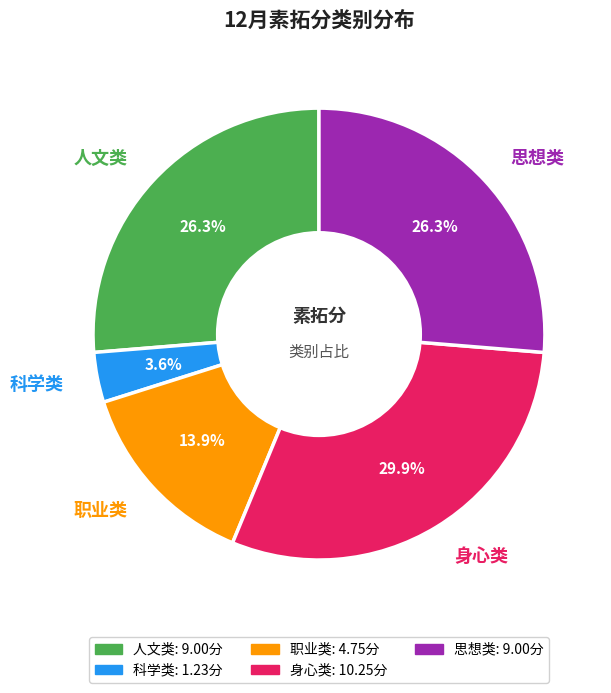

Which slice is the largest?

身心类